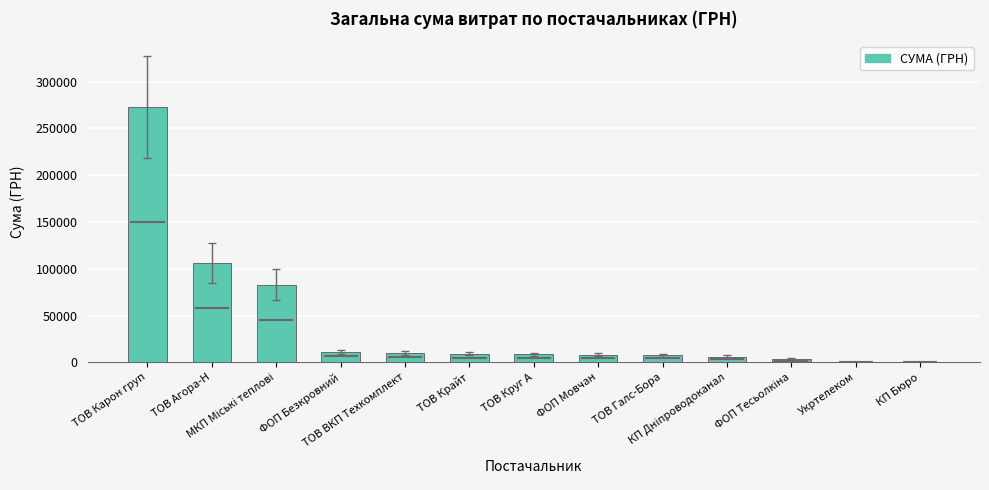

How many values exceed 8609?

7